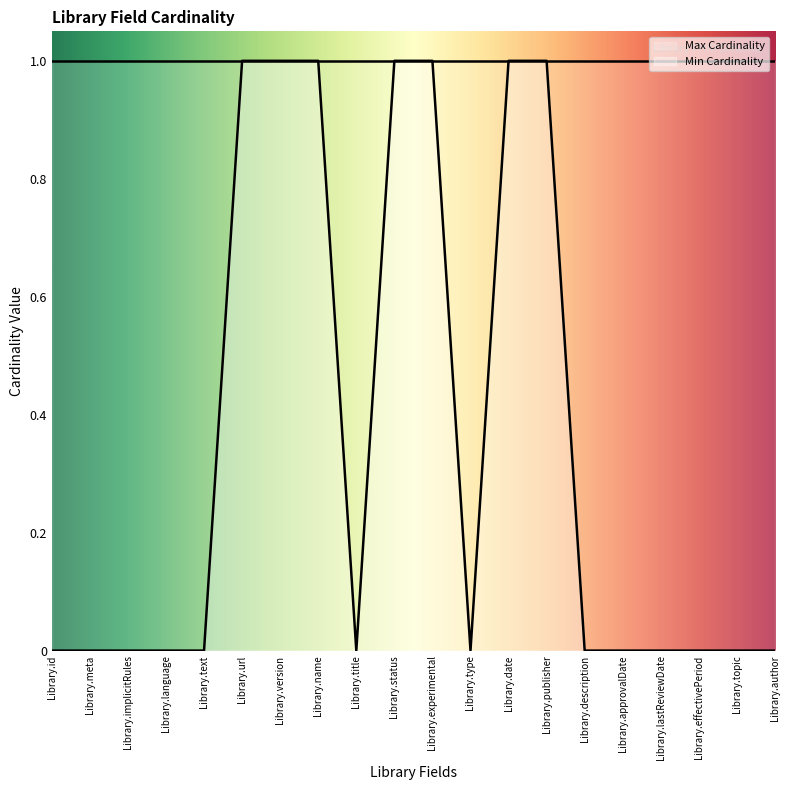

Reading left to right, what are all the values shown in this chart?

Library.id=0	Library.meta=0	Library.implicitRules=0	Library.language=0	Library.text=0	Library.url=1	Library.version=1	Library.name=1	Library.title=0	Library.status=1	Library.experimental=1	Library.type=0	Library.date=1	Library.publisher=1	Library.description=0	Library.approvalDate=0	Library.lastReviewDate=0	Library.effectivePeriod=0	Library.topic=0	Library.author=0